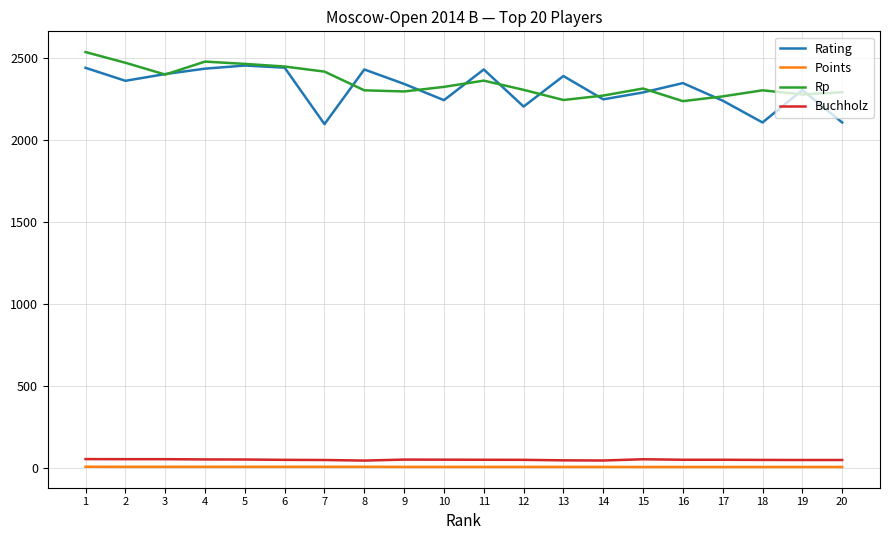

True or false: Buchholz and Points intersect in this chart.

False